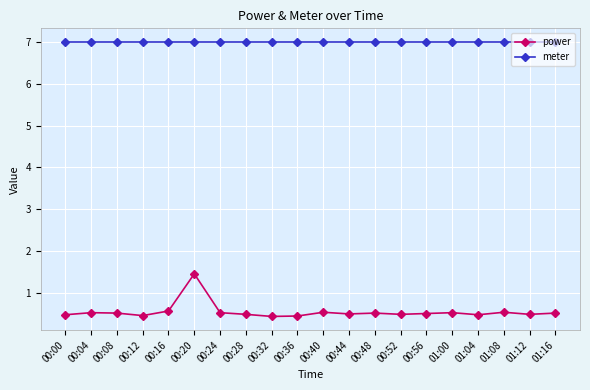

True or false: meter and power intersect in this chart.

False